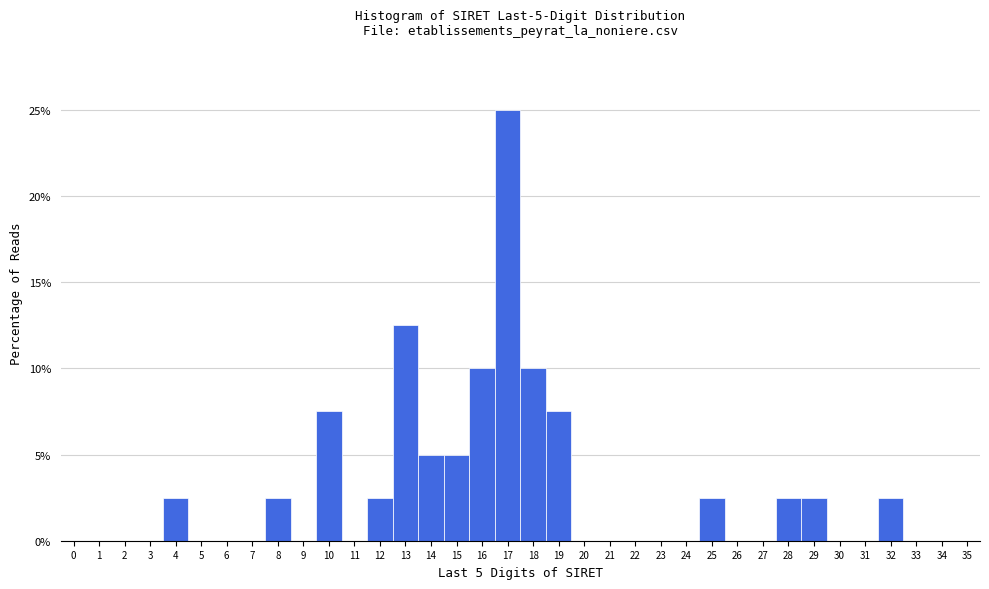

Over which range of the x-axis is the bar tallest?

16.5 to 17.5